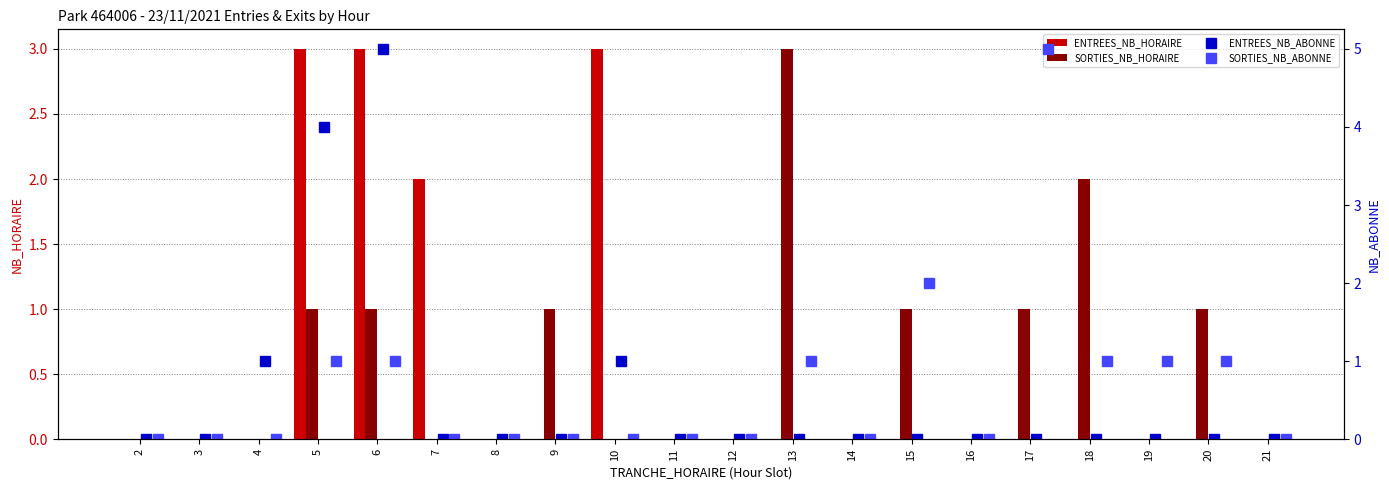

Which series has the largest total across all categories?

SORTIES_NB_ABONNE